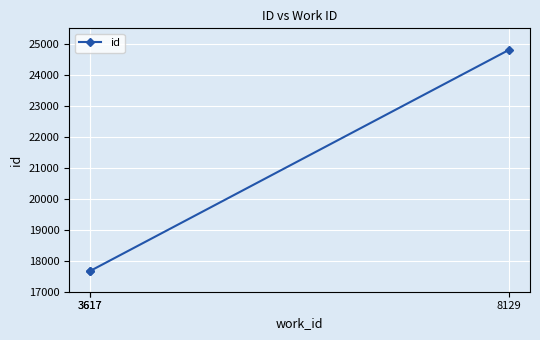

Where does the data first go above 17669?

8129